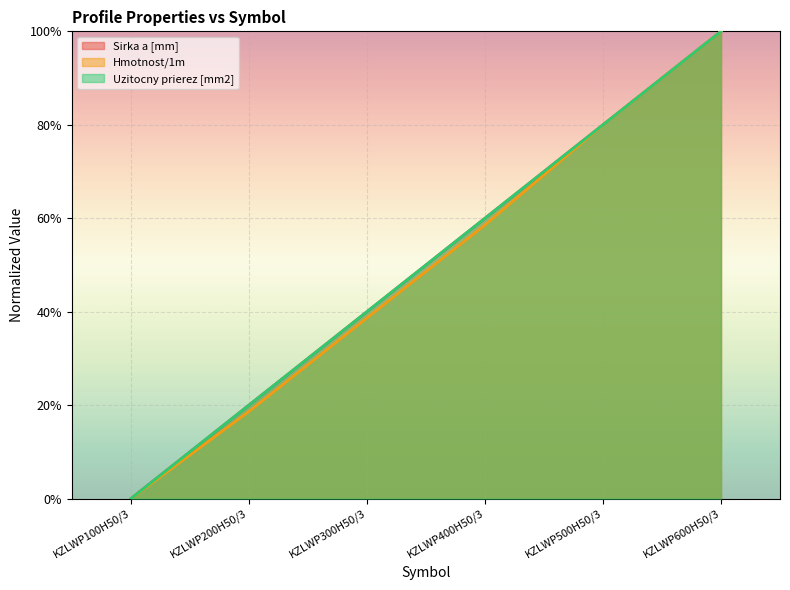

What is the maximum value for Sirka a [mm]?

1.0